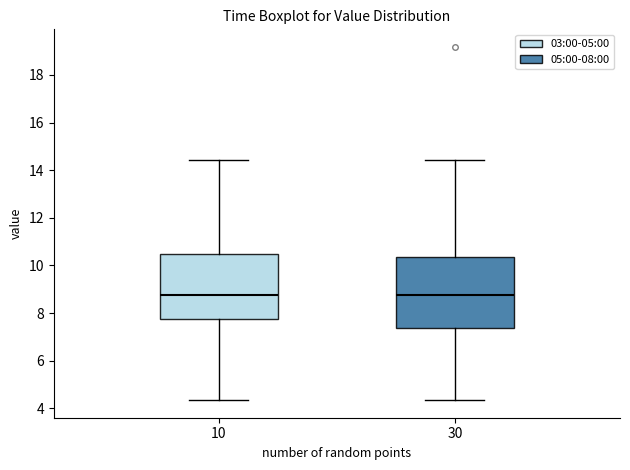

Reading left to right, transcribe this box plot: for each box, give where its median line is, the range the box spans, and where its two whiskers end, as read against the y-axis. The values are not printed on the chart, so give them approximately, as read against the axis.

10: median 8.8, box 7.8 to 10.6, whiskers 4.4 to 14.4
30: median 8.8, box 7.4 to 10.4, whiskers 4.4 to 14.4